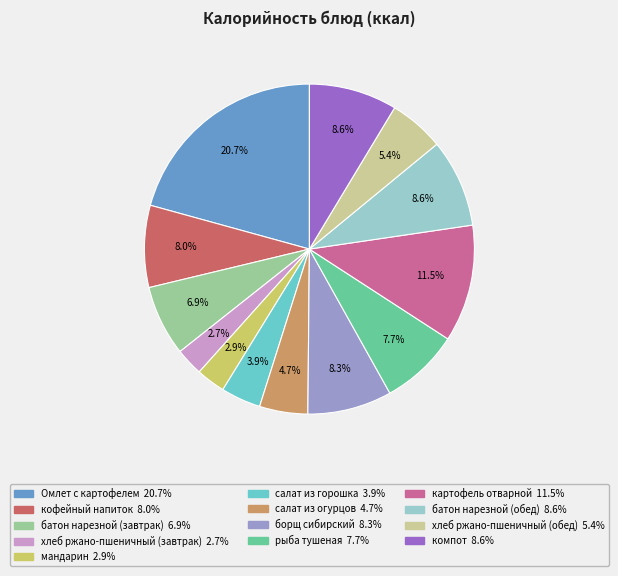

How many slices are in this pie chart?

13